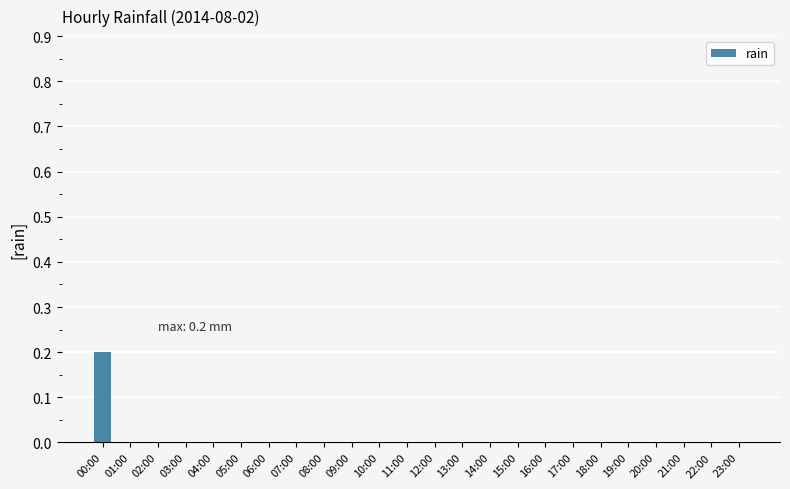

True or false: the data shows 0.0 at 23:00.

True